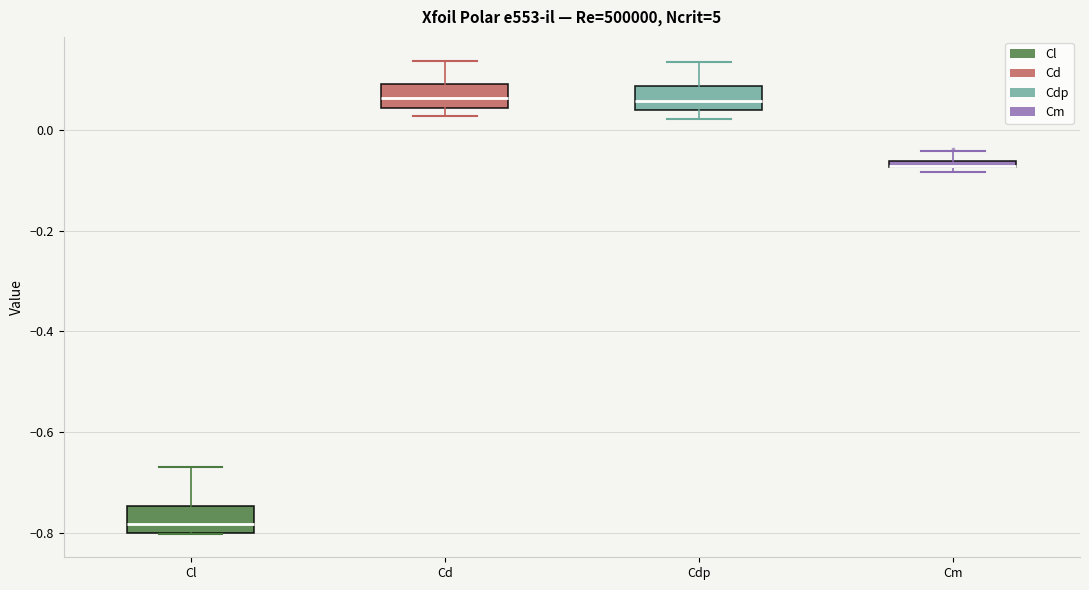

Where is the upper edge of the box for Cm on the y-axis? The values are not printed on the chart, so give them approximately, as read against the axis.

-0.06